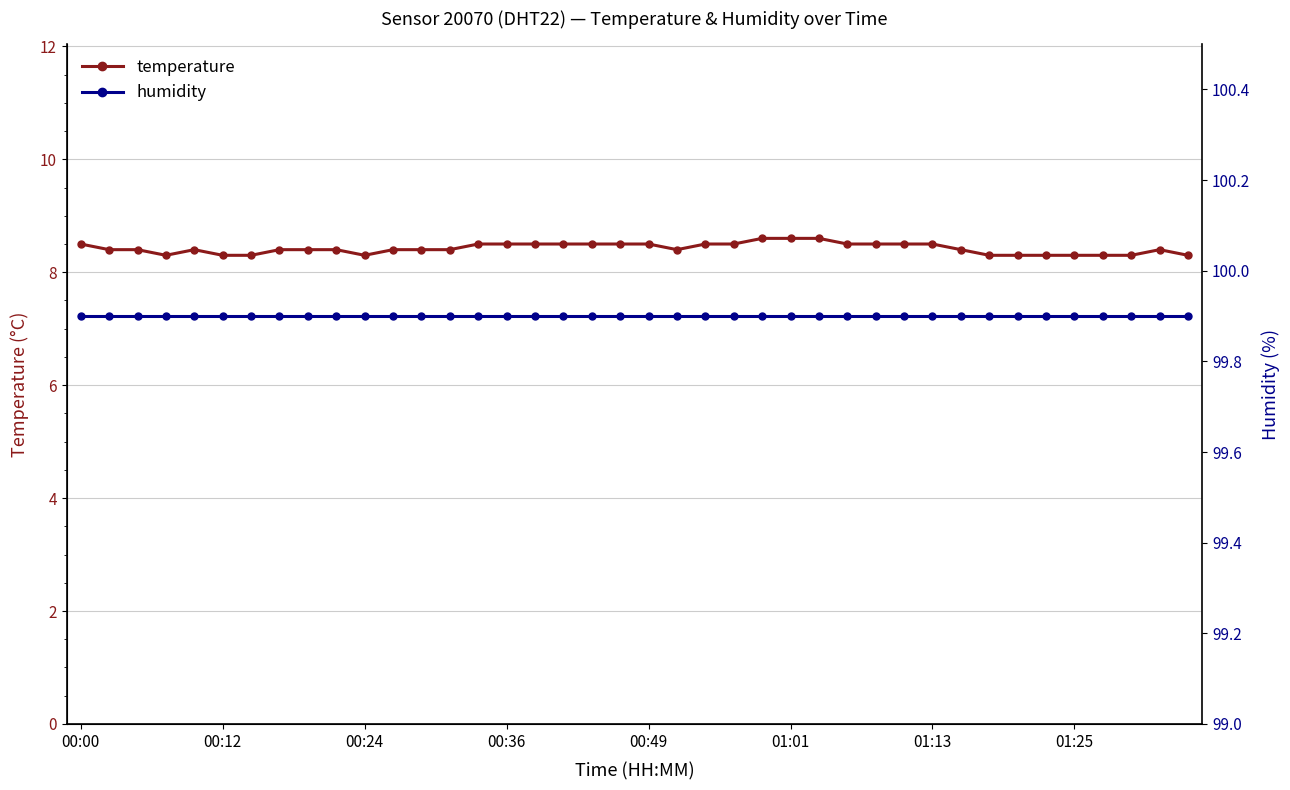

How many temperature values are between 8 and 9?

40